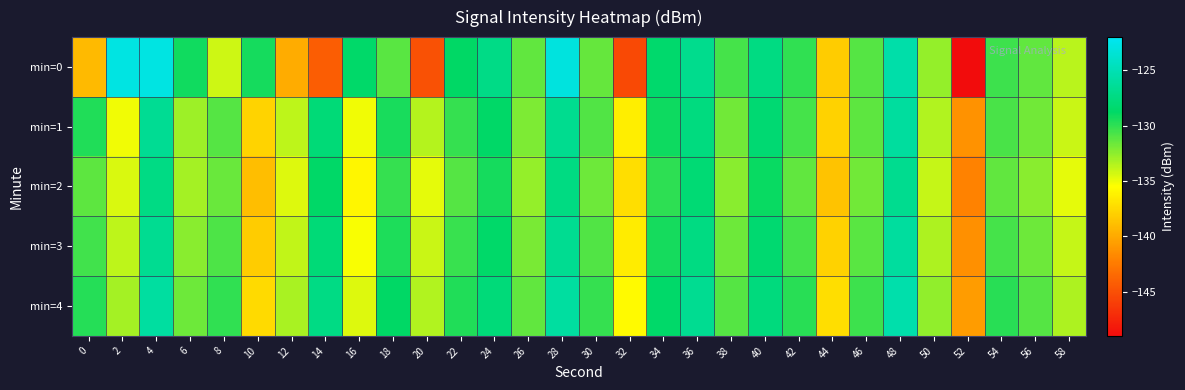

Rank the series by their maximum value, from highest to lowest.

min=0, min=4, min=1, min=3, min=2